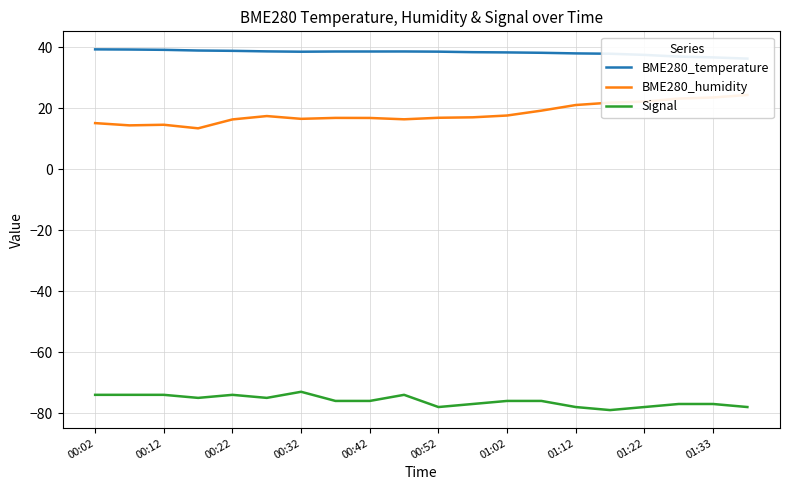

True or false: BME280_temperature and BME280_humidity cross at least once.

False